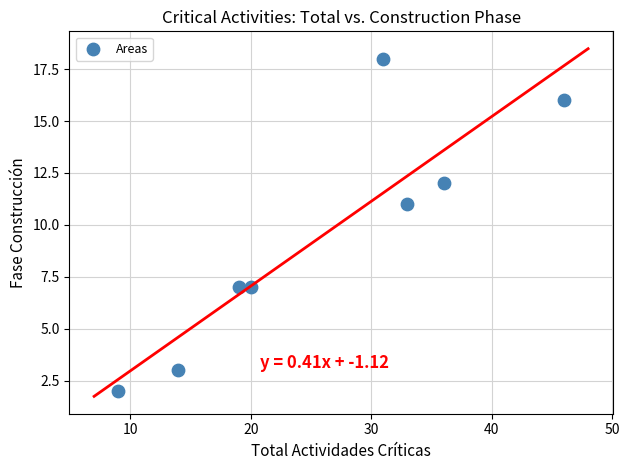

What is the average Y value?

10